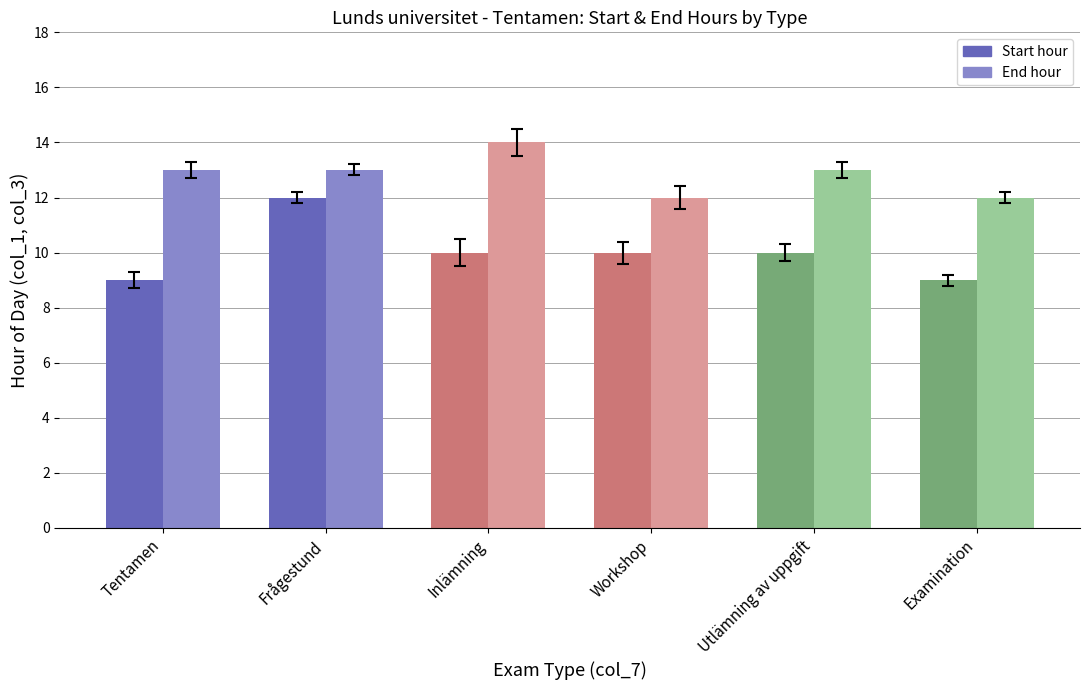

Rank the series at Inlämning from lowest to highest value.

Start hour, End hour